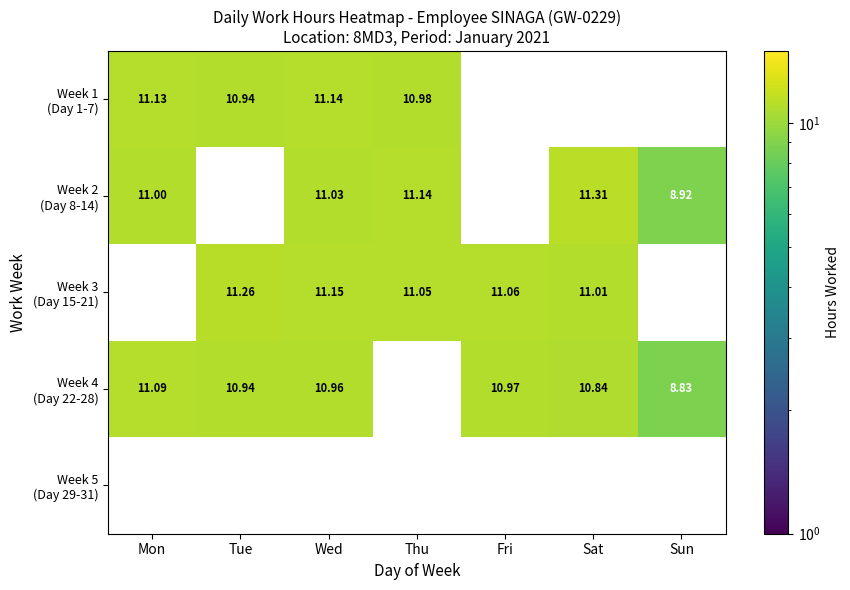

What is the approximate value of Week 2 (Day 8-14) at Wed?

11.0